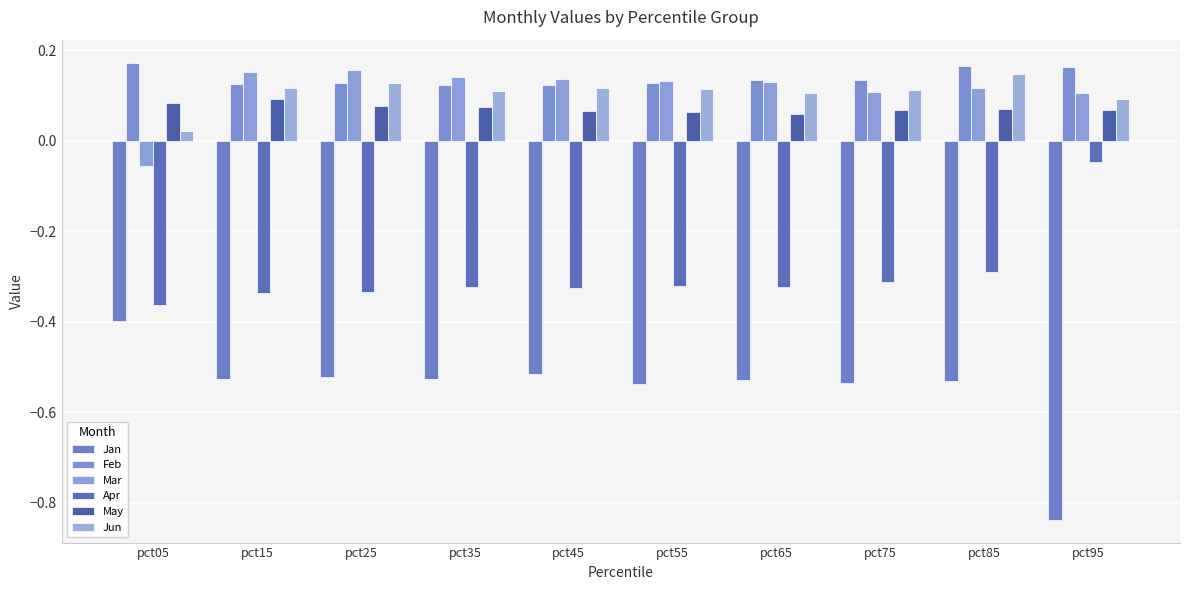

Where is Feb nearest to the value 0?

pct45